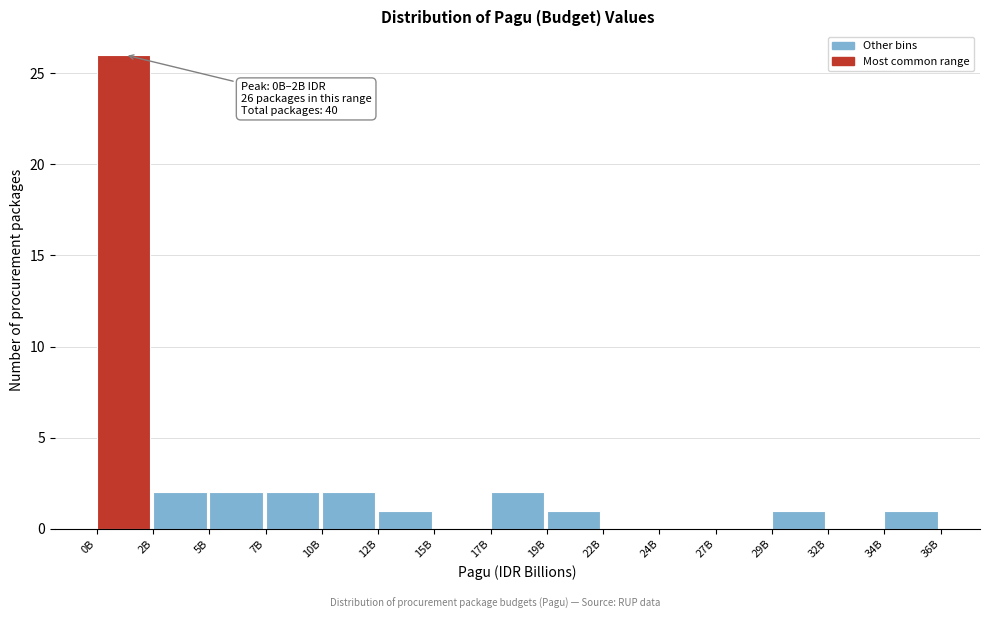

Reading right to left, extract all data points from this chart.

34B=1	32B=0	29B=1	27B=0	24B=0	22B=0	19B=1	17B=2	15B=0	12B=1	10B=2	7B=2	5B=2	2B=2	0B=26